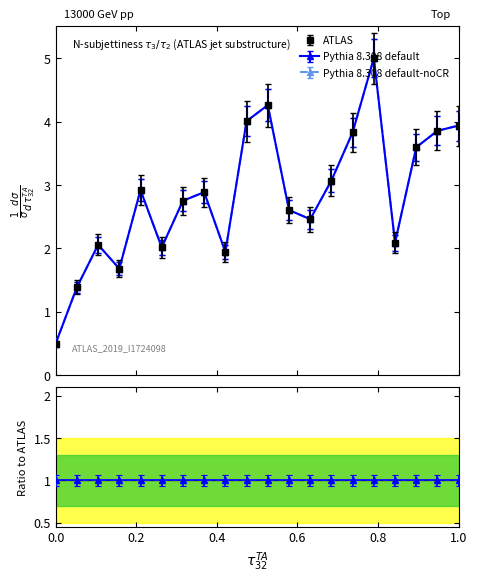

True or false: Pythia 8.308 default-noCR and Pythia 8.308 default intersect in this chart.

False